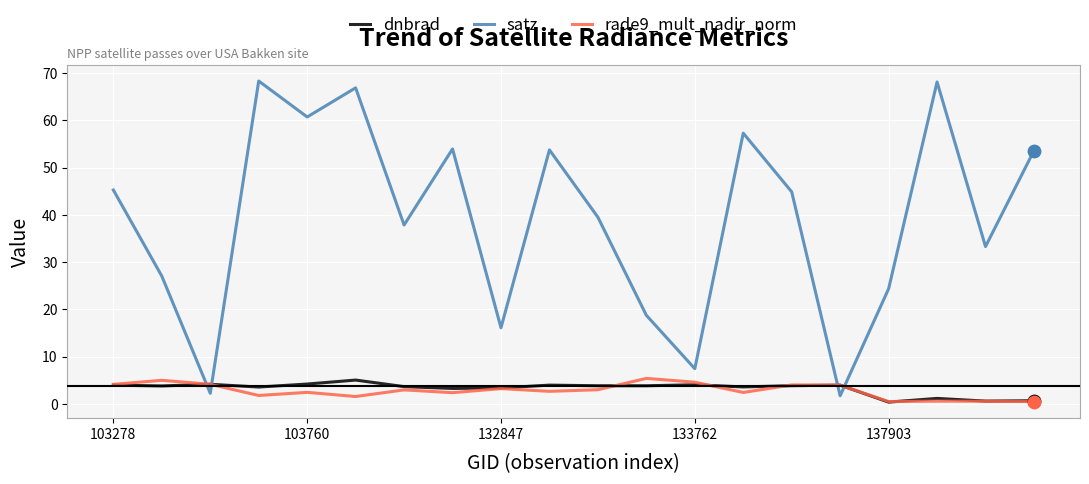

What is the maximum value for rade9_mult_nadir_norm?

5.4